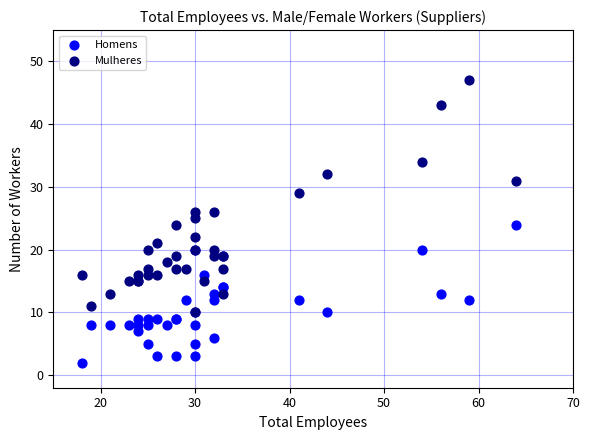

What are all the series names shown in the legend?

Homens, Mulheres